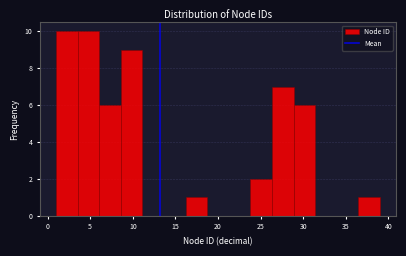

Reading left to right, list every bar in this chart as the range it spans on the x-axis followed by its height. Neither the bar edges nor the heights are printed on the chart, so give them approximately, as read against the axes.

1.0 to 3.5: 10
3.5 to 6.0: 10
6.0 to 8.5: 6
8.5 to 11.0: 9
11.0 to 13.5: 0
13.5 to 16.0: 0
16.0 to 18.5: 1
18.5 to 21.5: 0
21.5 to 24.0: 0
24.0 to 26.5: 2
26.5 to 29.0: 7
29.0 to 31.5: 6
31.5 to 34.0: 0
34.0 to 36.5: 0
36.5 to 39.0: 1